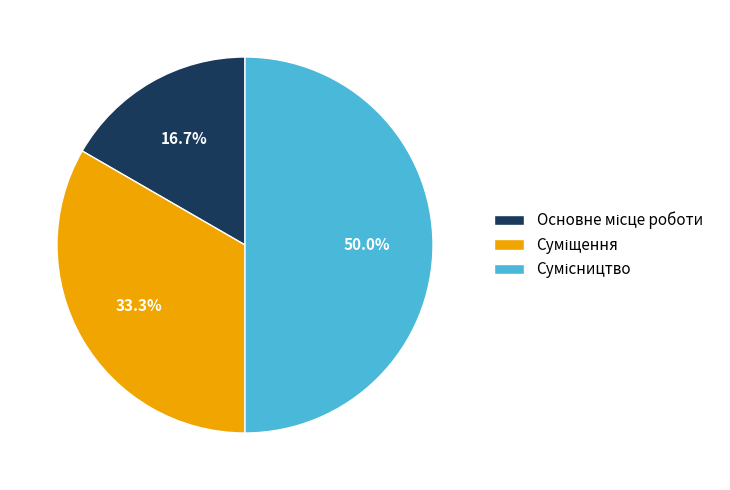

What percentage is the Суміщення slice, to the nearest percent?

33%